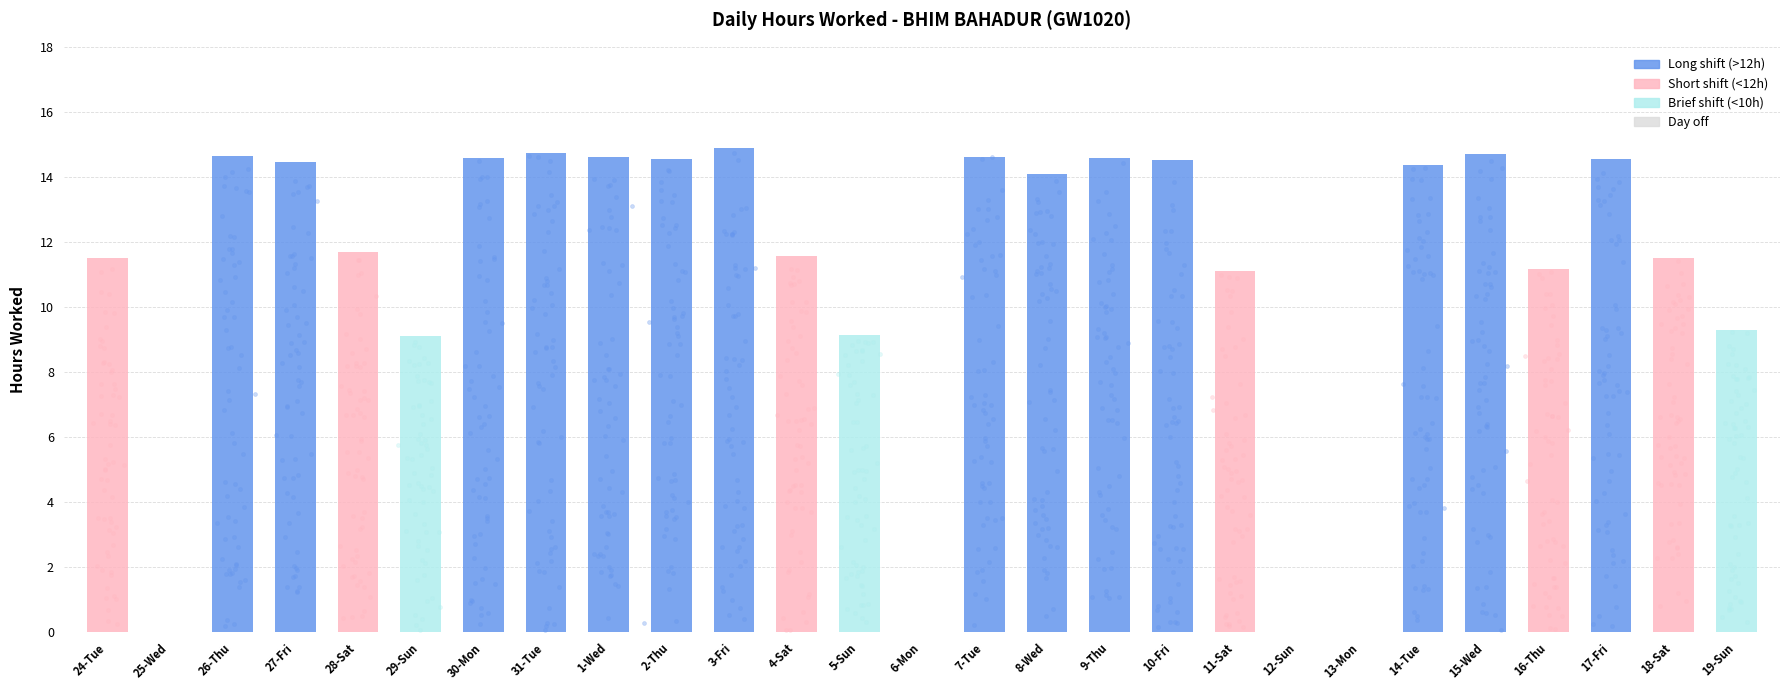

What is the ratio of the value at 30-Mon to the value at 11-Sat?

1.3